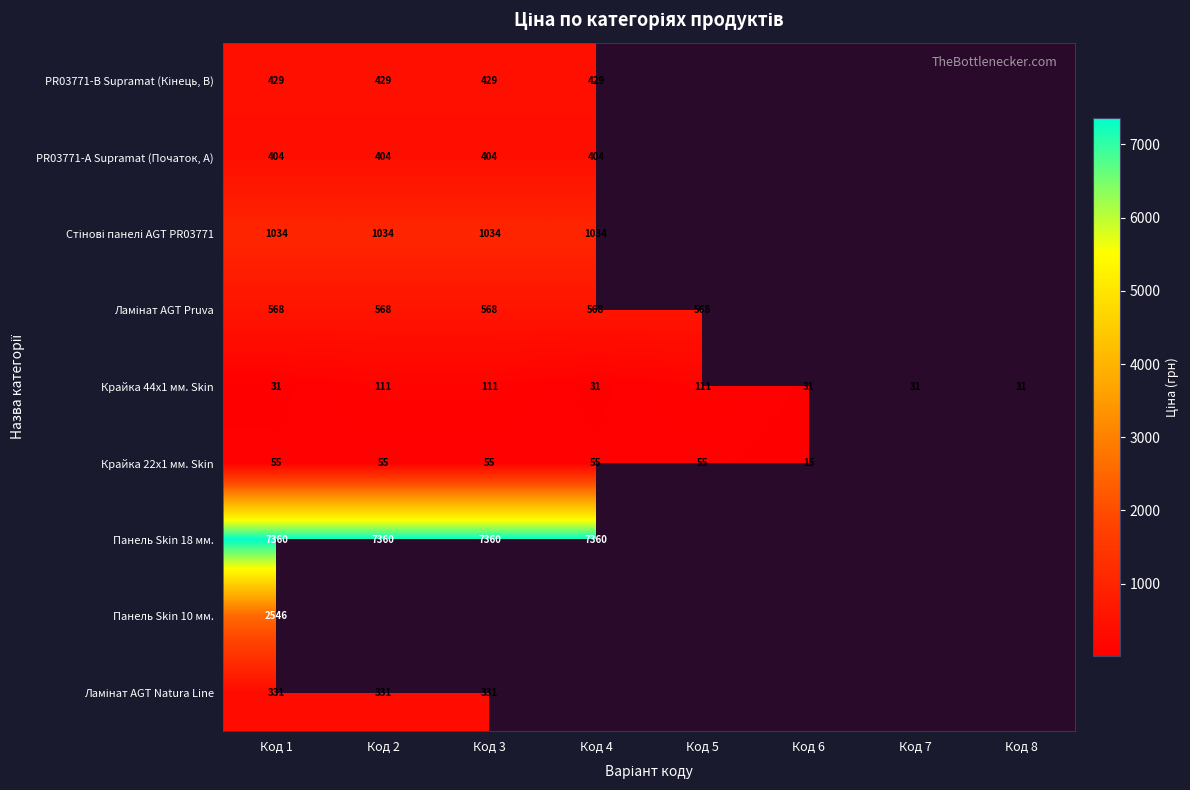

Which series changed the most between Код 3 and Код 8?

Крайка 44x1 мм. Skin